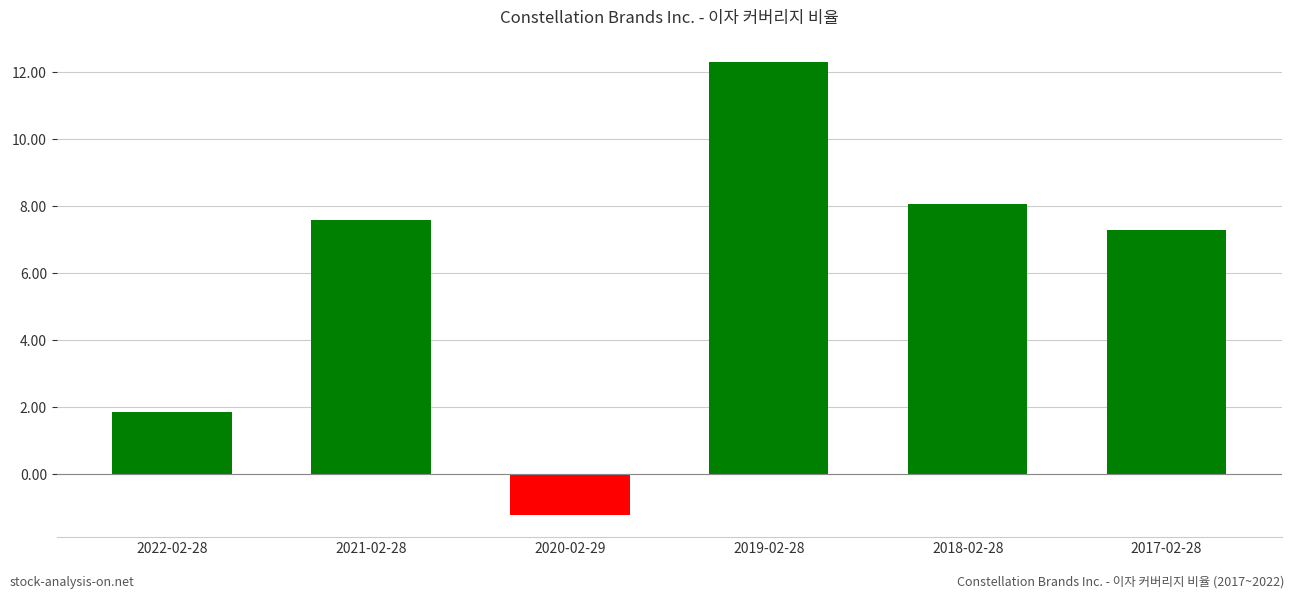

Reading left to right, what are all the values shown in this chart?

2022-02-28=1.9	2021-02-28=7.6	2020-02-29=-1.2	2019-02-28=12.3	2018-02-28=8.1	2017-02-28=7.3